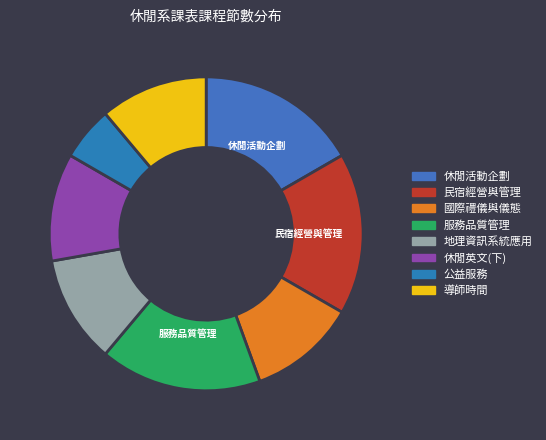

Count the number of slices in the pie.

8